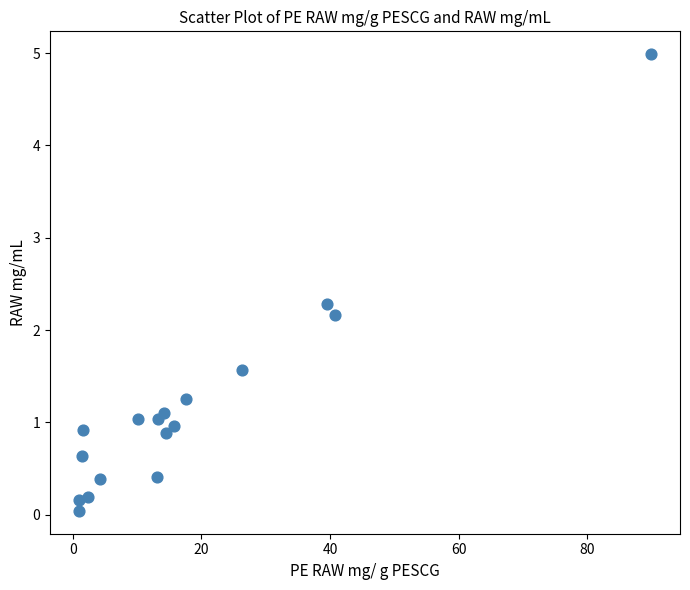

What is the range of X values (max minus min)?

89.0